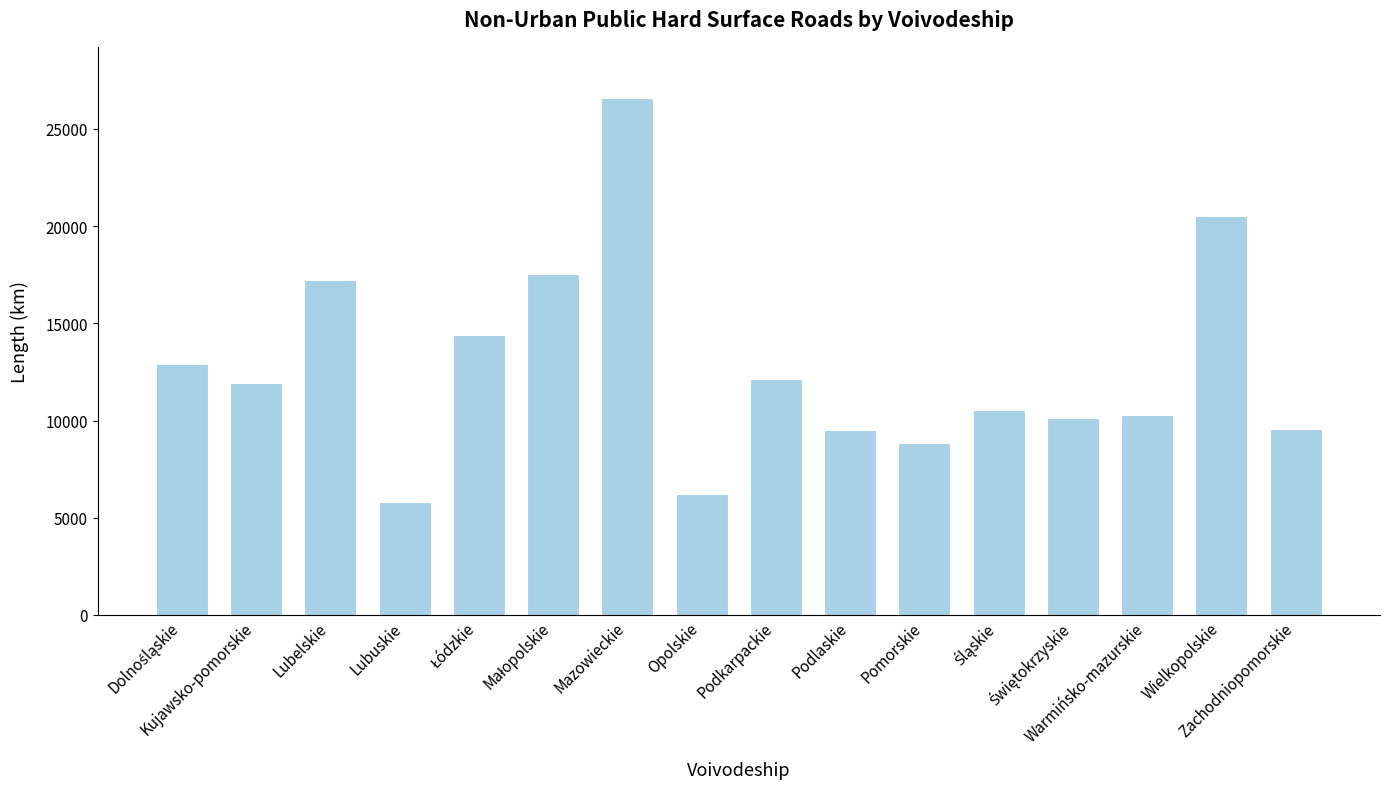

What is the ratio of the value at Pomorskie to the value at Wielkopolskie?

0.4